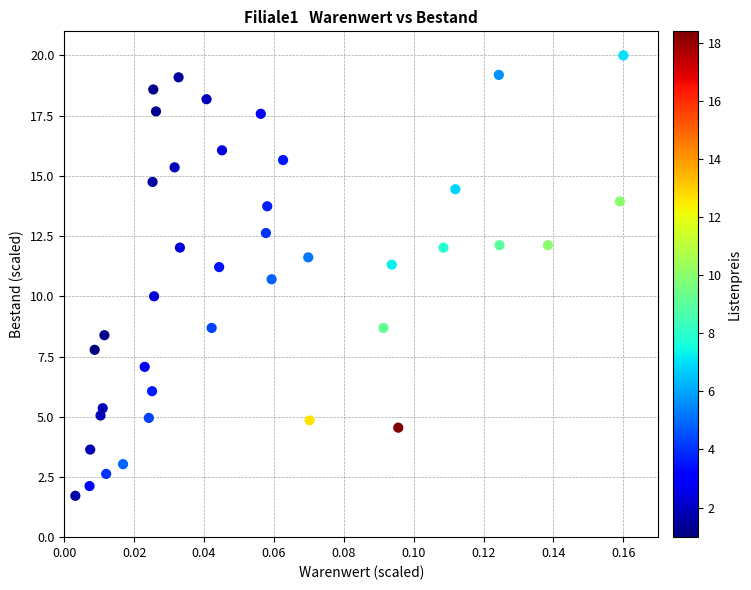

What is the range of Y values (max minus min)?

18.3